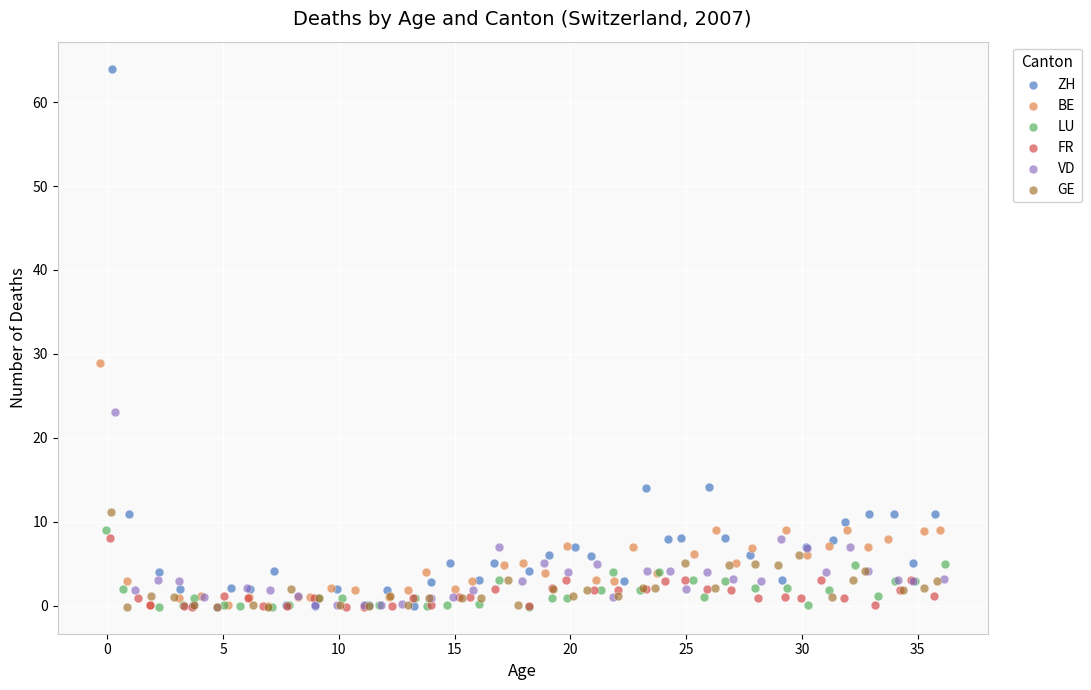

Which series has the widest spread of Y values?

ZH